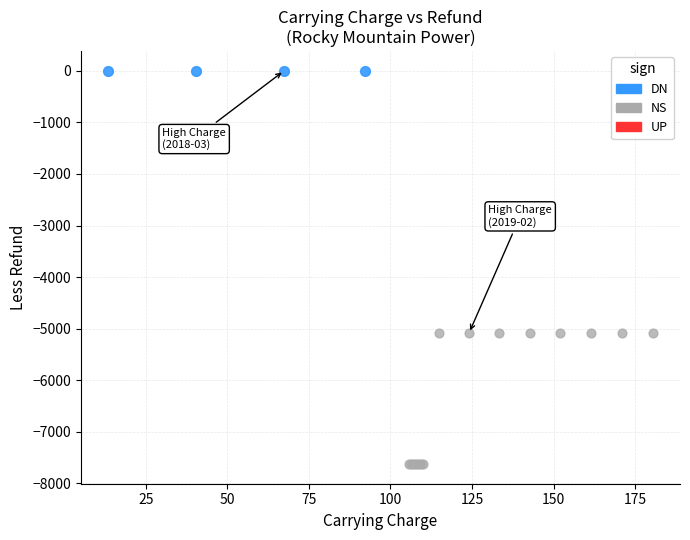

Which series contains the lowest Y value?

NS